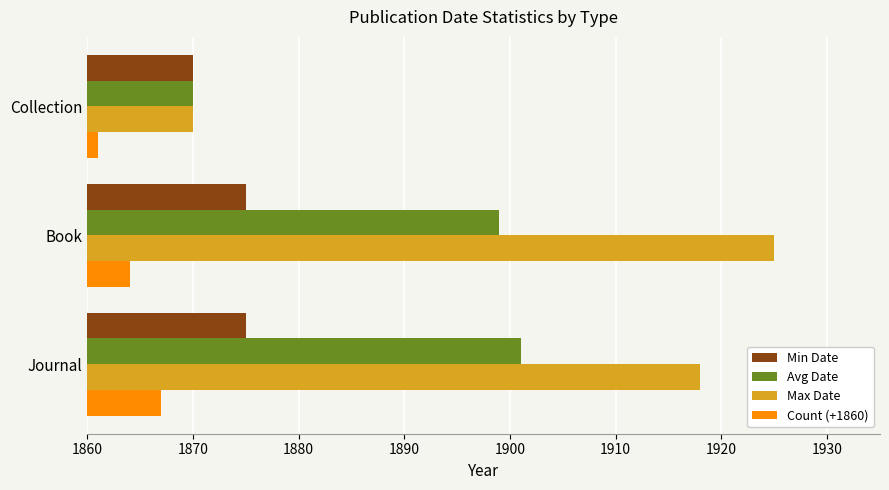

What is the highest value of the Max Date series?

1925